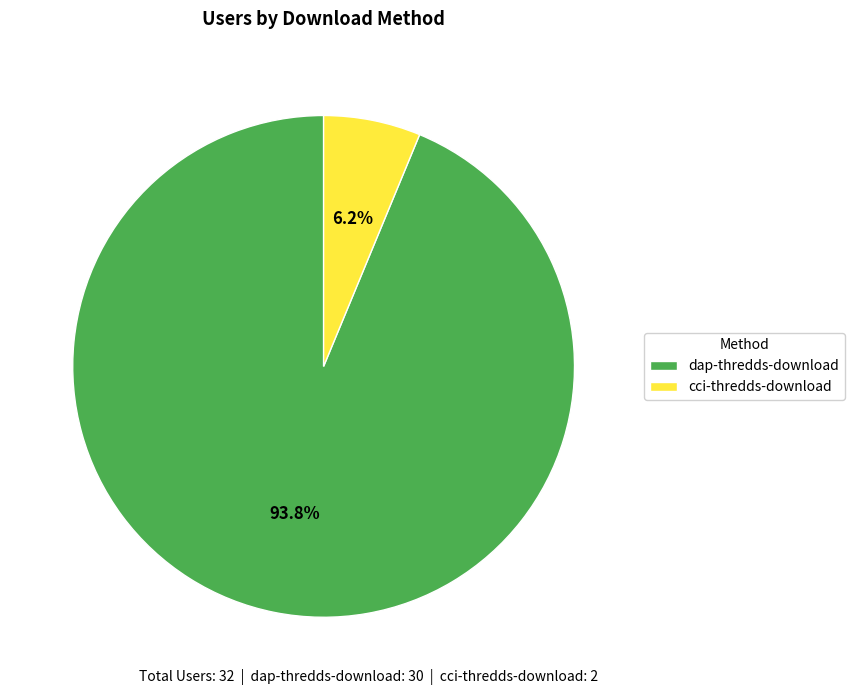

What is the largest slice in the pie chart?

dap-thredds-download